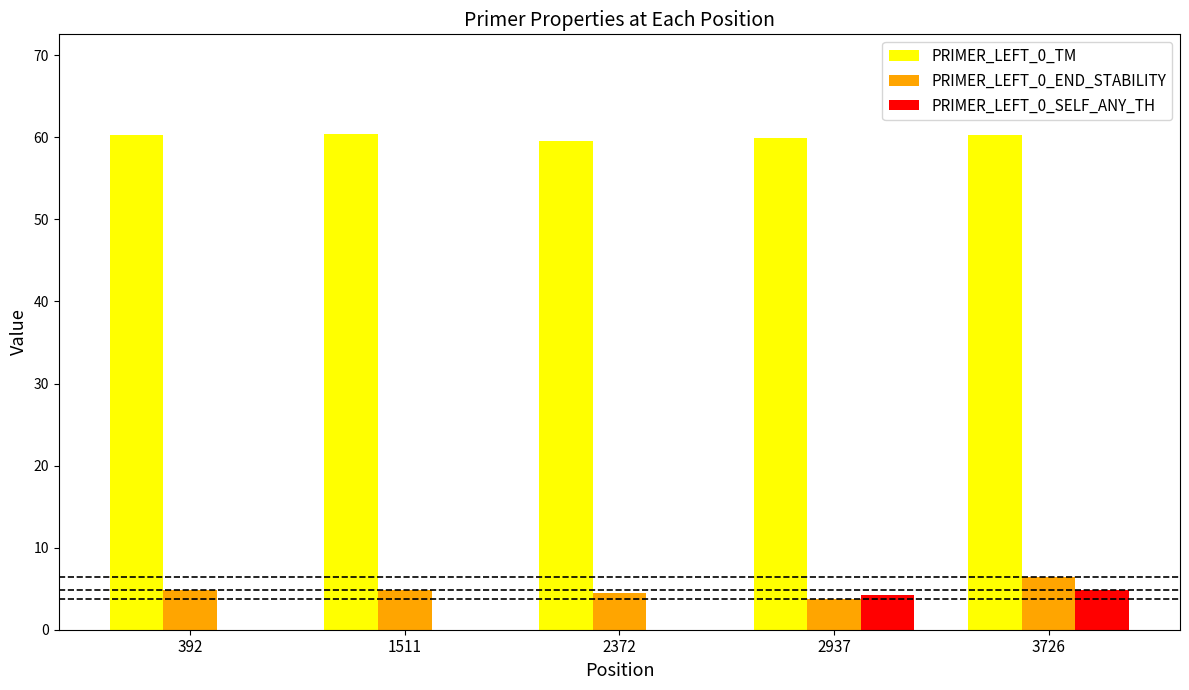

What is the sum of the PRIMER_LEFT_0_END_STABILITY values at 392 and 1511?

9.6